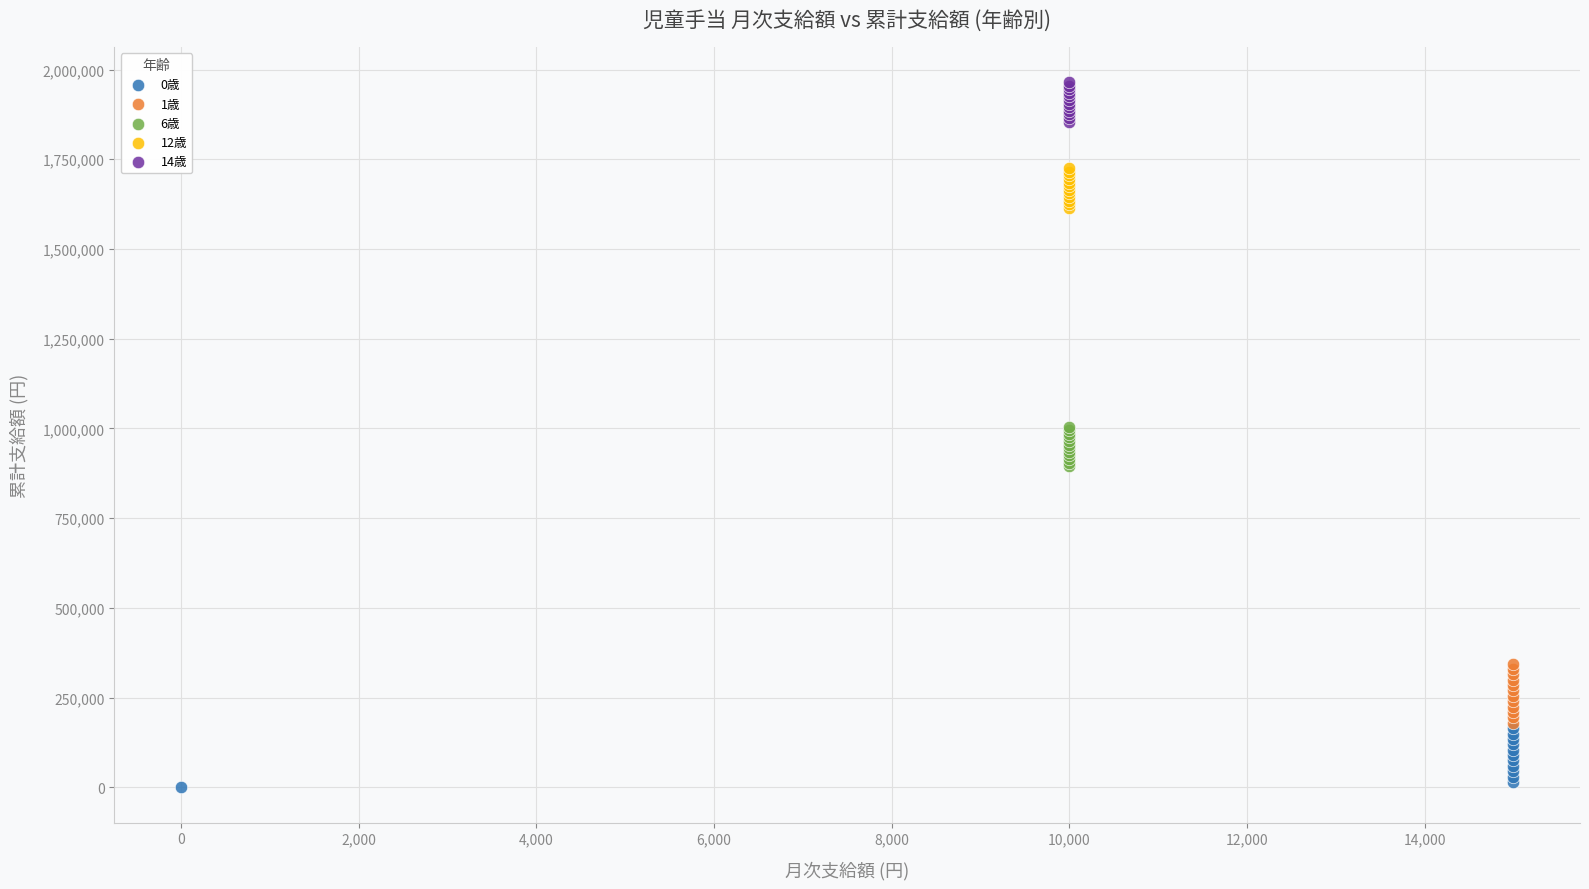

Which series reaches the minimum Y coordinate?

0歳